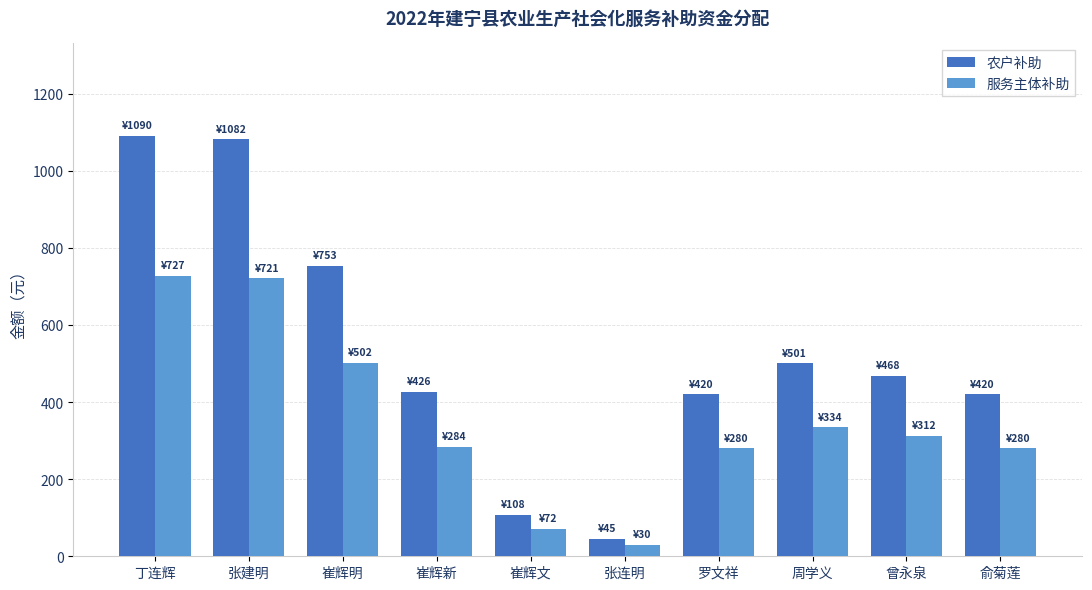

Rank the series at 崔辉明 from highest to lowest value.

农户补助, 服务主体补助